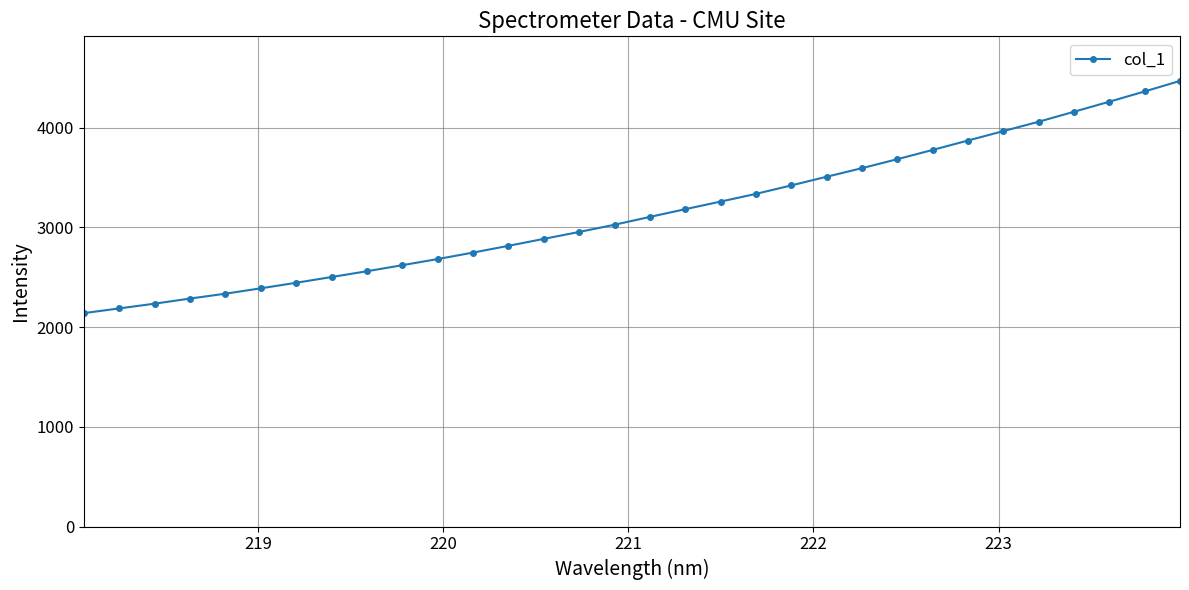

What is the sum of all values?

100849.8